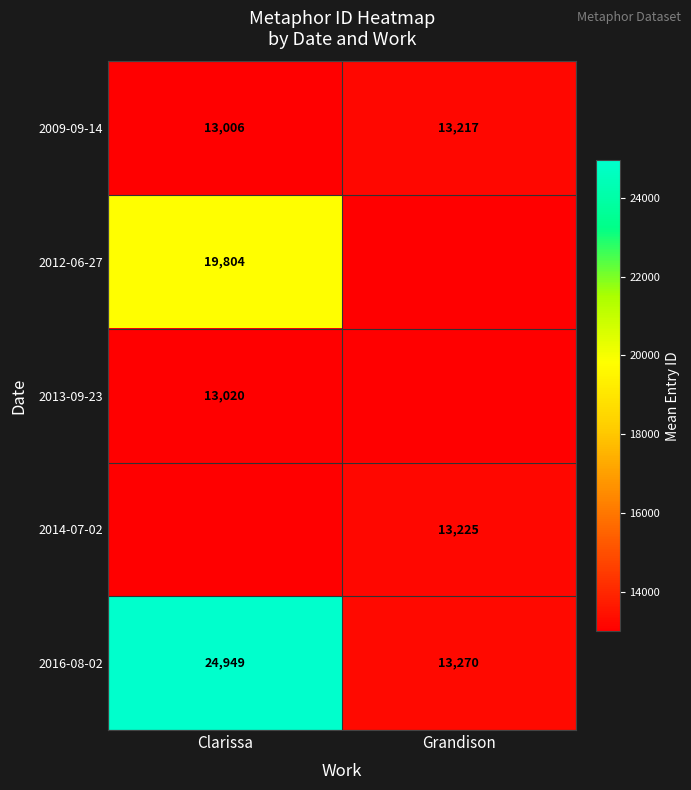

The value of 2014-07-02 at Grandison is 6527. True or false?

False